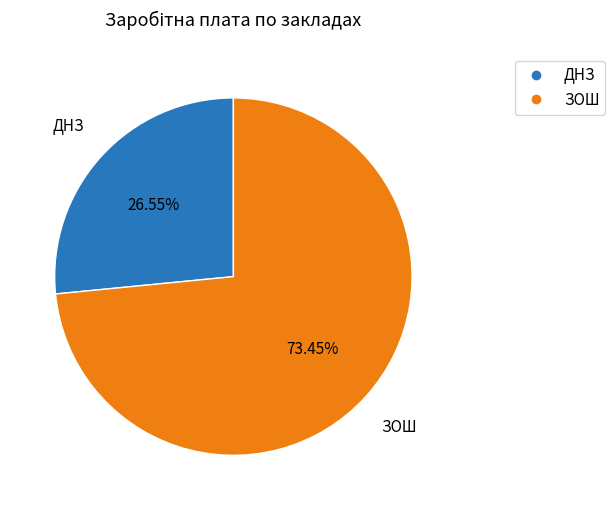

What is the ratio of the value at ЗОШ to the value at ДНЗ?

2.8